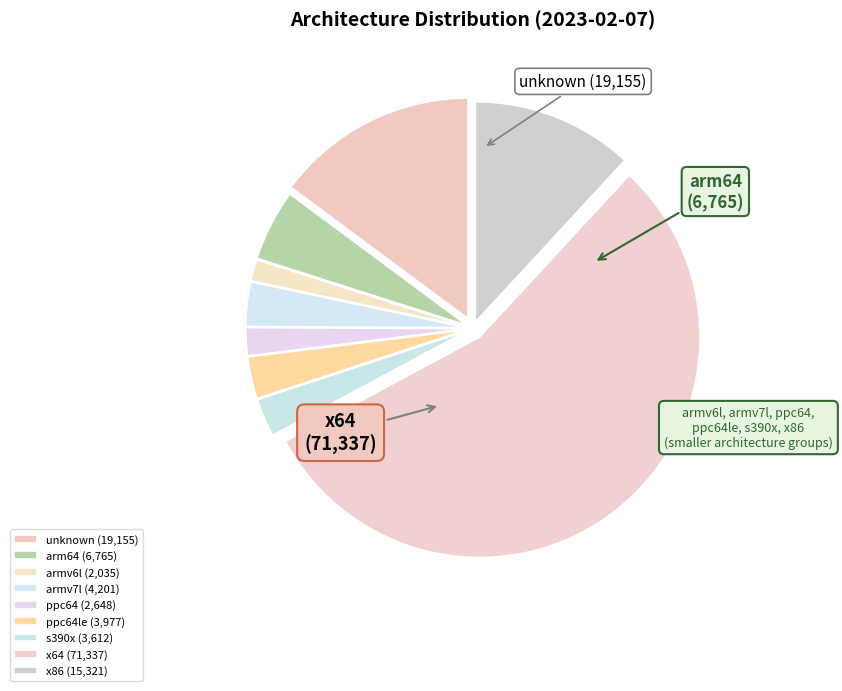

How many segments does this pie chart have?

9